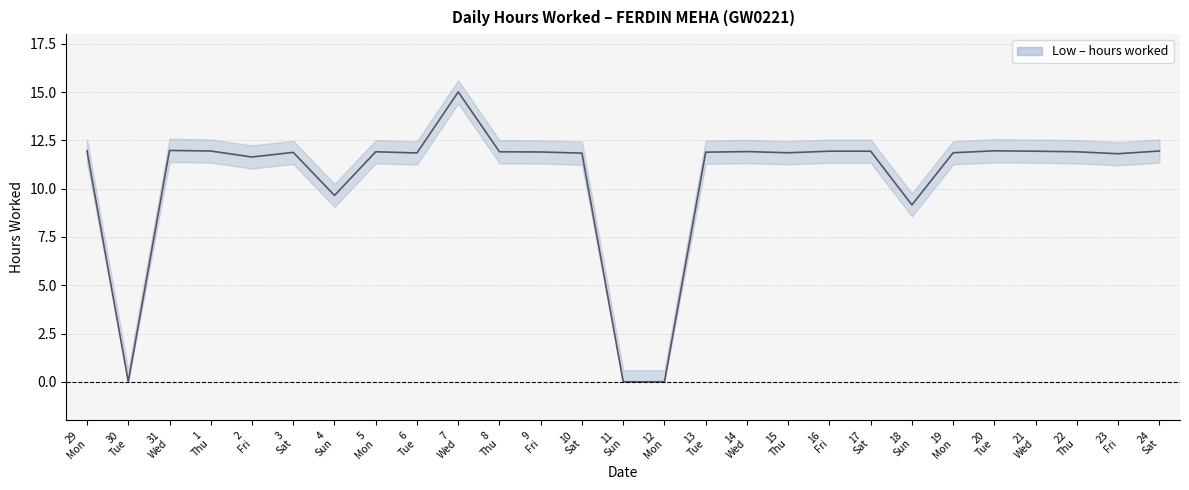

At which category does the data reach its first local valley?

30 Tue